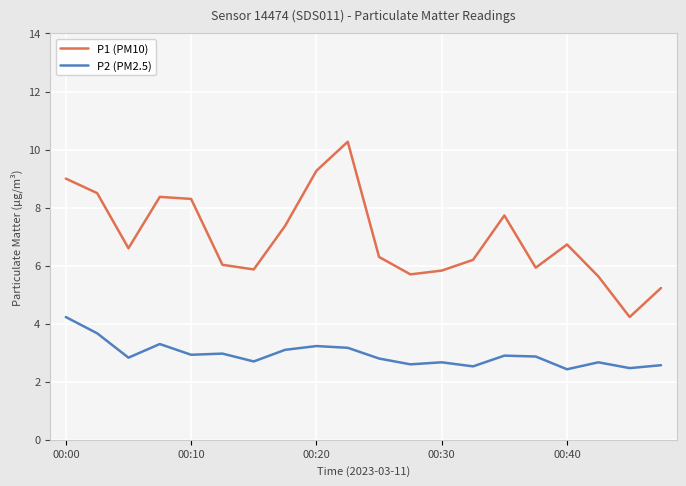

What is the maximum value shown in the chart?

10.3